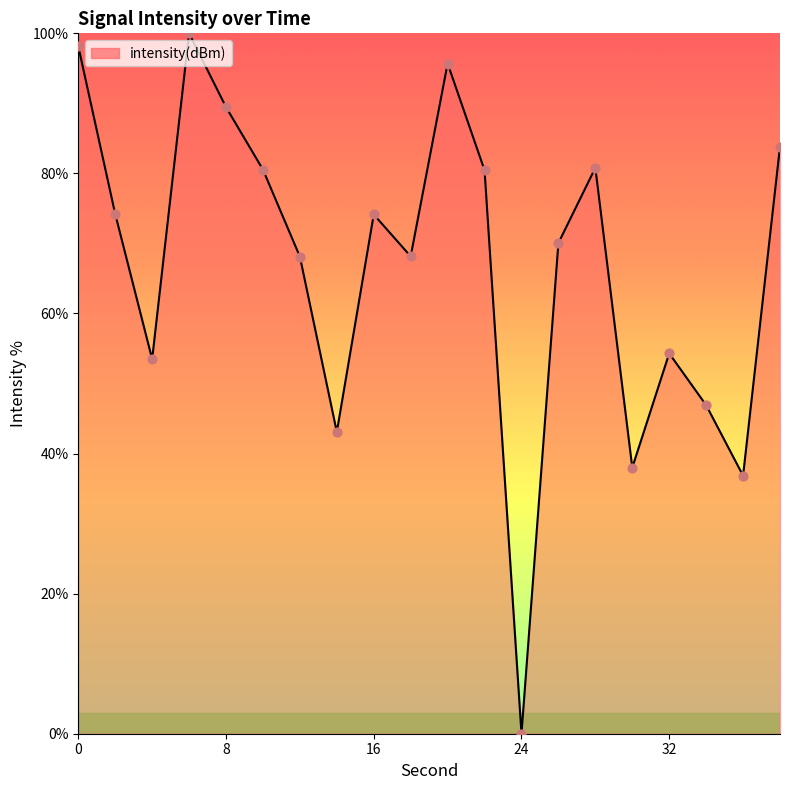

What is the difference between the maximum and minimum values?

100.0